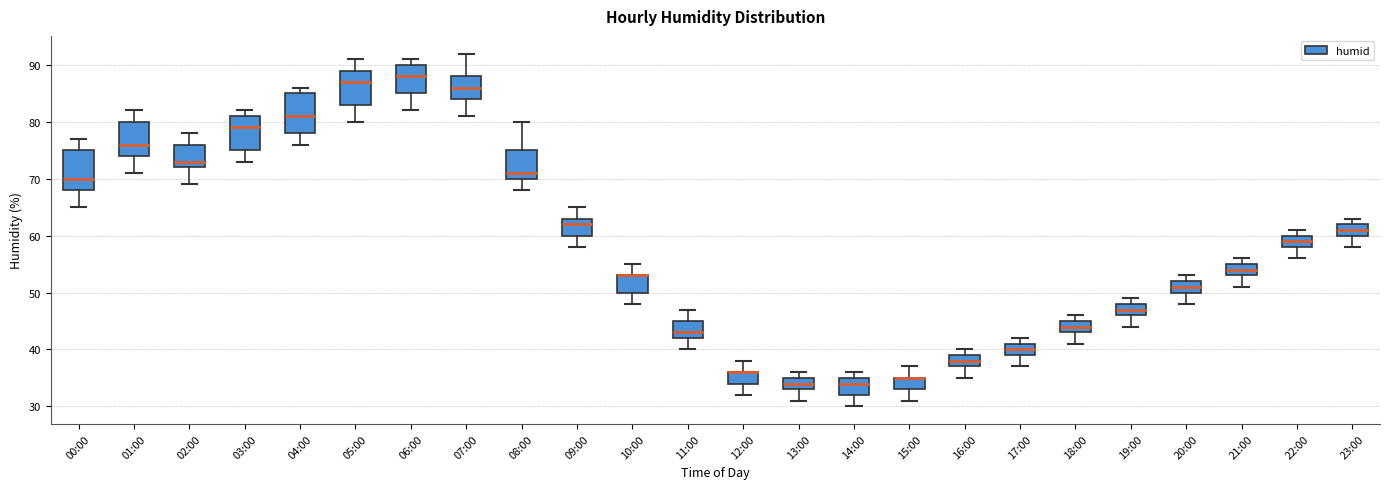

Reading left to right, transcribe this box plot: for each box, give where its median line is, the range the box spans, and where its two whiskers end, as read against the y-axis. The values are not printed on the chart, so give them approximately, as read against the axis.

00:00: median 70, box 68 to 75, whiskers 65 to 77
01:00: median 76, box 74 to 80, whiskers 71 to 82
02:00: median 73, box 72 to 76, whiskers 69 to 78
03:00: median 79, box 75 to 81, whiskers 73 to 82
04:00: median 81, box 78 to 85, whiskers 76 to 86
05:00: median 87, box 83 to 89, whiskers 80 to 91
06:00: median 88, box 85 to 90, whiskers 82 to 91
07:00: median 86, box 84 to 88, whiskers 81 to 92
08:00: median 71, box 70 to 75, whiskers 68 to 80
09:00: median 62, box 60 to 63, whiskers 58 to 65
10:00: median 53 (drawn on the box's upper edge), box 50 to 53, whiskers 48 to 55
11:00: median 43, box 42 to 45, whiskers 40 to 47
12:00: median 36 (drawn on the box's upper edge), box 34 to 36, whiskers 32 to 38
13:00: median 34, box 33 to 35, whiskers 31 to 36
14:00: median 34, box 32 to 35, whiskers 30 to 36
15:00: median 35 (drawn on the box's upper edge), box 33 to 35, whiskers 31 to 37
16:00: median 38, box 37 to 39, whiskers 35 to 40
17:00: median 40, box 39 to 41, whiskers 37 to 42
18:00: median 44, box 43 to 45, whiskers 41 to 46
19:00: median 47, box 46 to 48, whiskers 44 to 49
20:00: median 51, box 50 to 52, whiskers 48 to 53
21:00: median 54, box 53 to 55, whiskers 51 to 56
22:00: median 59, box 58 to 60, whiskers 56 to 61
23:00: median 61, box 60 to 62, whiskers 58 to 63